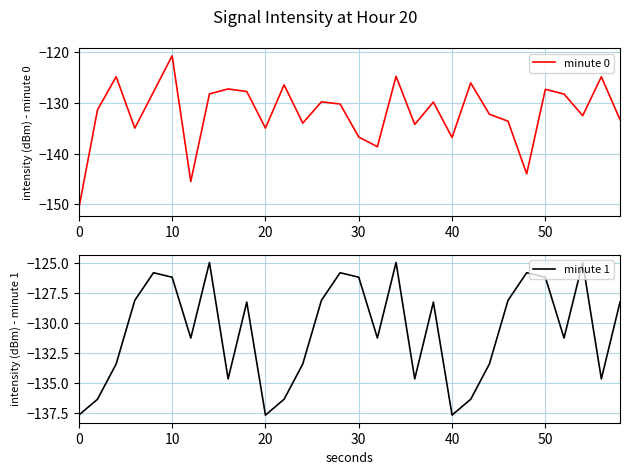

True or false: minute 0 and minute 1 intersect in this chart.

True